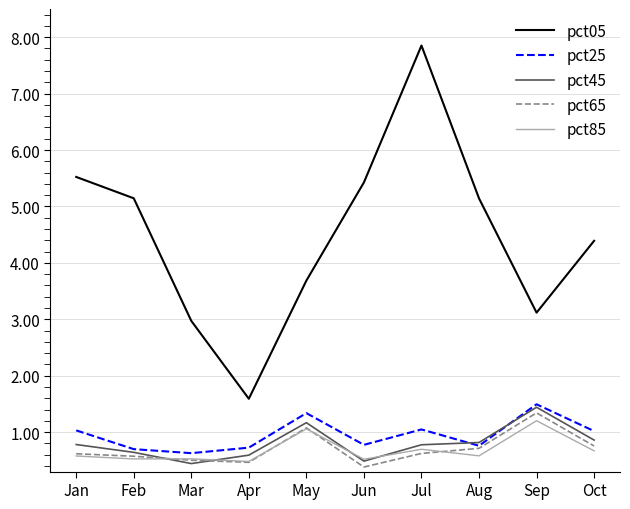

At which category is the sum across all series the highest?

Jul